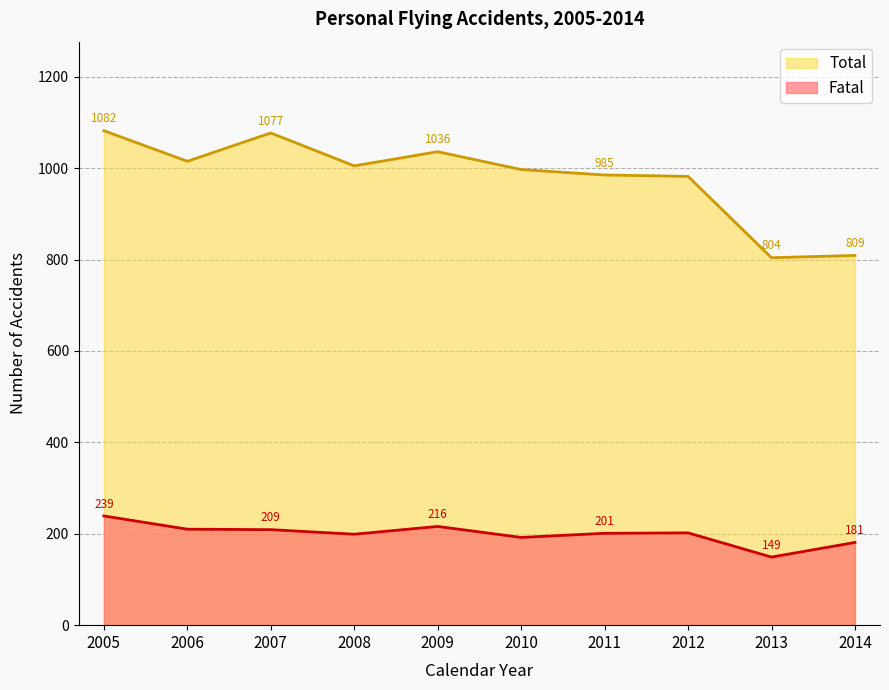

Is it true that Total equals 997 at 2010?

True